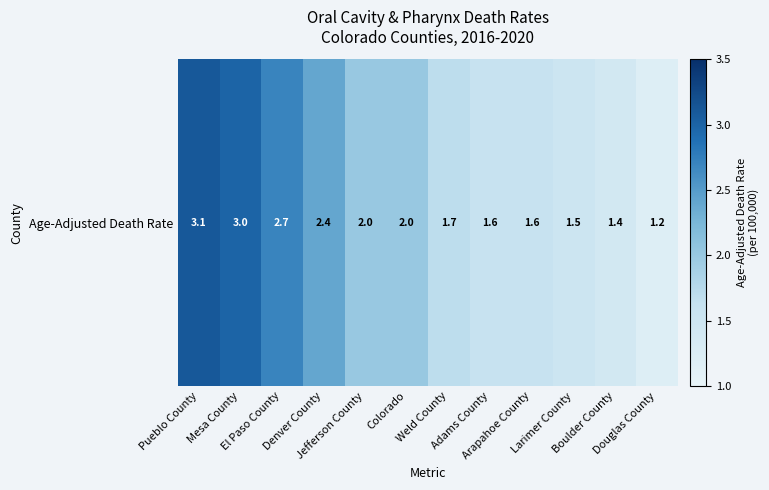

Approximately how many times larger is the value at Adams County compared to Larimer County?

1.1